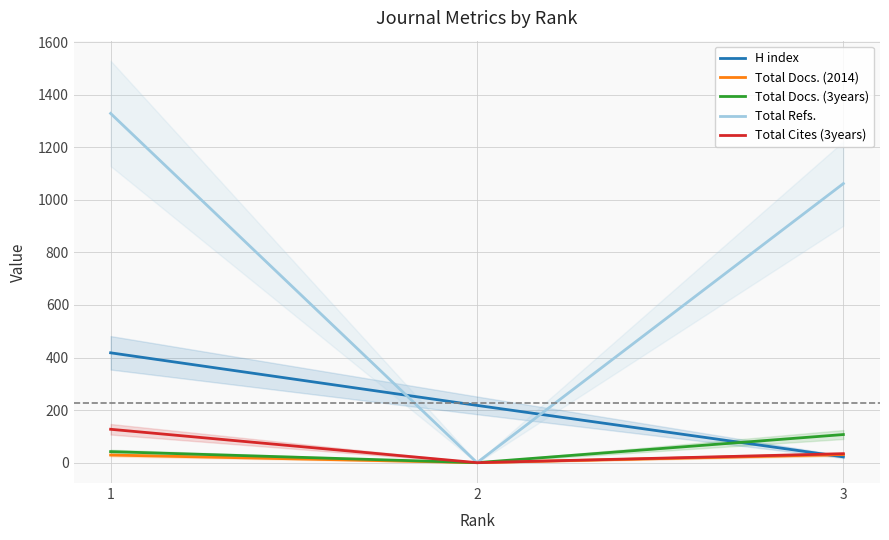

Count the number of data series in this chart.

5